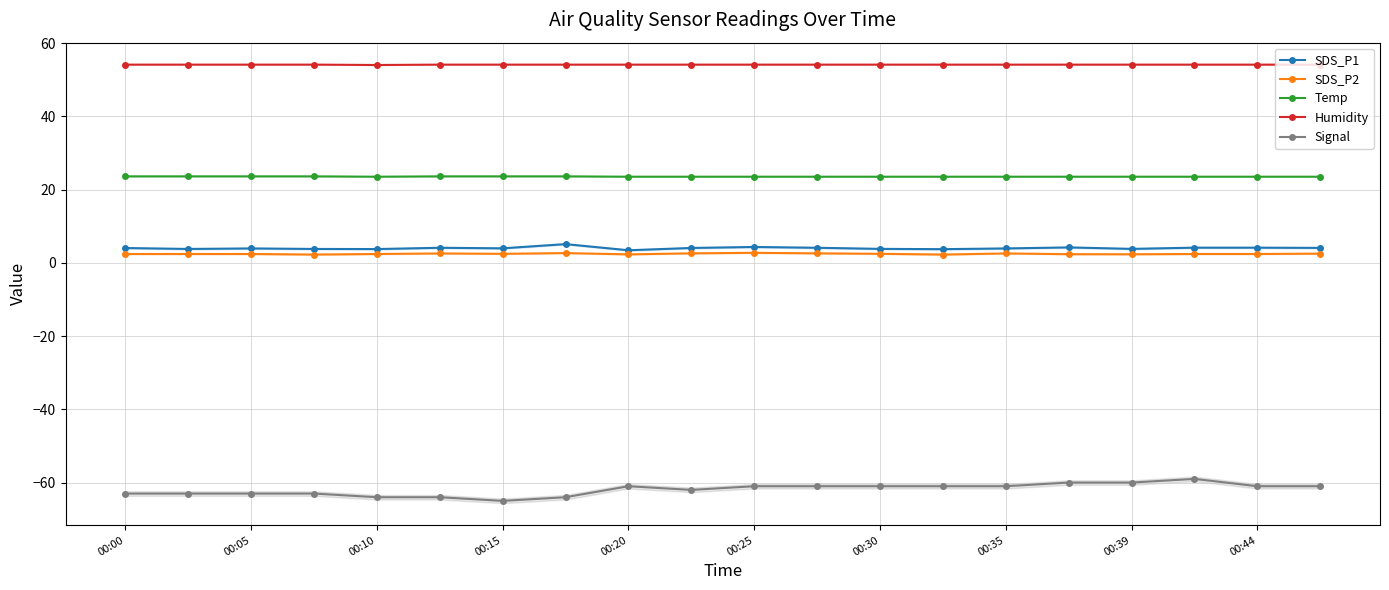

Which series has the largest total across all categories?

Humidity